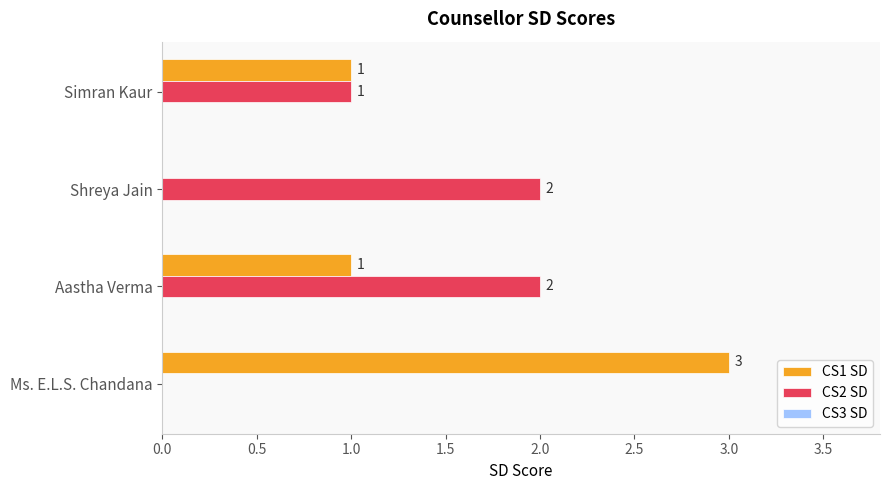

The CS2 SD series shows 3 at Shreya Jain. True or false?

False